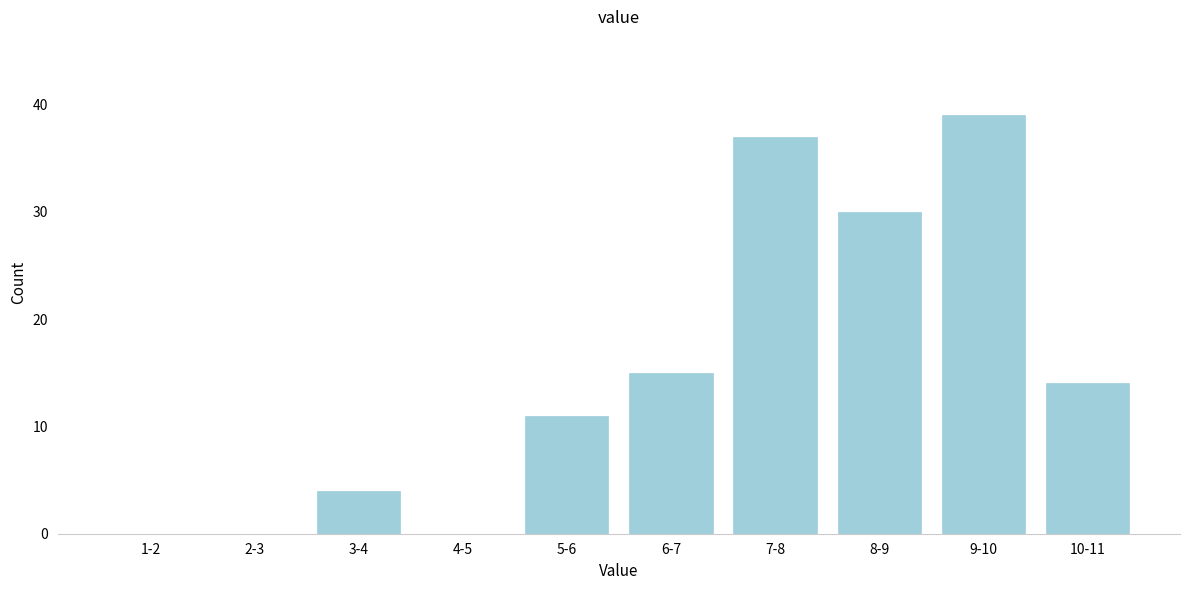

Reading left to right, list all the values displayed in this chart.

1-2=0	2-3=0	3-4=4	4-5=0	5-6=11	6-7=15	7-8=37	8-9=30	9-10=39	10-11=14